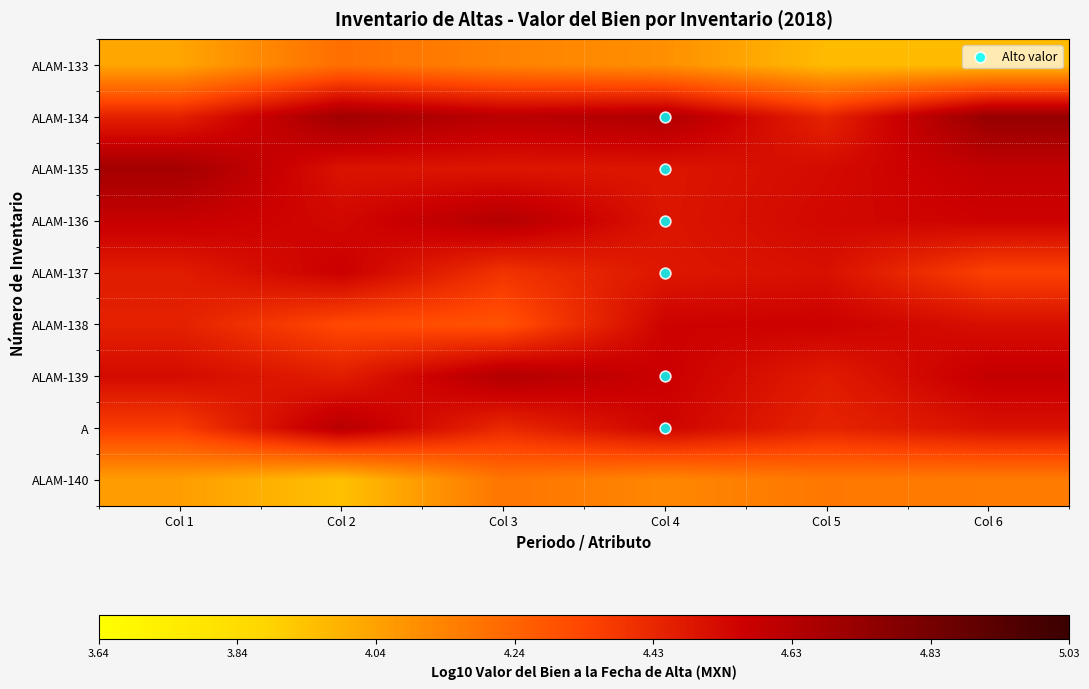

Reading left to right, transcribe all the data shown in this chart.

ALAM-133: Col 1=4.0	Col 2=4.2	Col 3=4.1	Col 4=4.1	Col 5=4.0	Col 6=4.0
ALAM-134: Col 1=4.5	Col 2=4.7	Col 3=4.6	Col 4=4.6	Col 5=4.4	Col 6=4.7
ALAM-135: Col 1=4.7	Col 2=4.5	Col 3=4.5	Col 4=4.5	Col 5=4.5	Col 6=4.6
ALAM-136: Col 1=4.6	Col 2=4.5	Col 3=4.6	Col 4=4.5	Col 5=4.5	Col 6=4.6
ALAM-137: Col 1=4.5	Col 2=4.6	Col 3=4.4	Col 4=4.5	Col 5=4.5	Col 6=4.3
ALAM-138: Col 1=4.5	Col 2=4.3	Col 3=4.3	Col 4=4.6	Col 5=4.6	Col 6=4.5
ALAM-139: Col 1=4.5	Col 2=4.5	Col 3=4.6	Col 4=4.6	Col 5=4.5	Col 6=4.6
A: Col 1=4.4	Col 2=4.6	Col 3=4.4	Col 4=4.6	Col 5=4.4	Col 6=4.5
ALAM-140: Col 1=4.1	Col 2=3.9	Col 3=4.2	Col 4=4.1	Col 5=4.2	Col 6=4.2